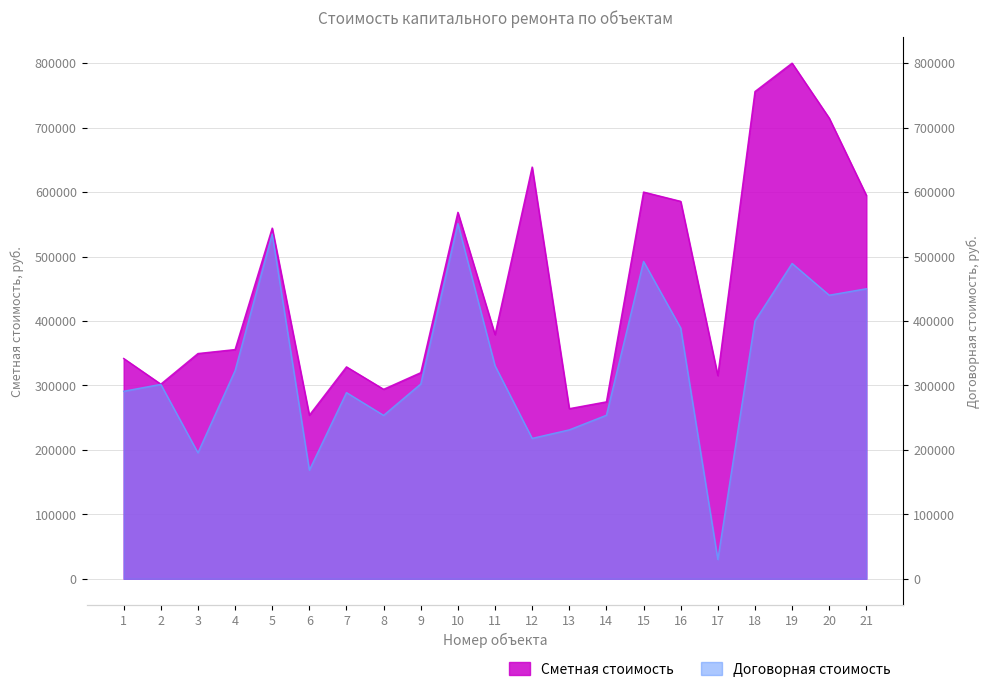

At which label does Сметная стоимость first exceed 355649?

5